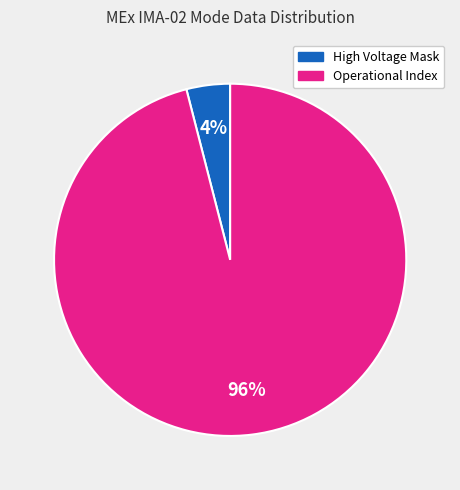

To the nearest percent, what is the average slice percentage?

50%